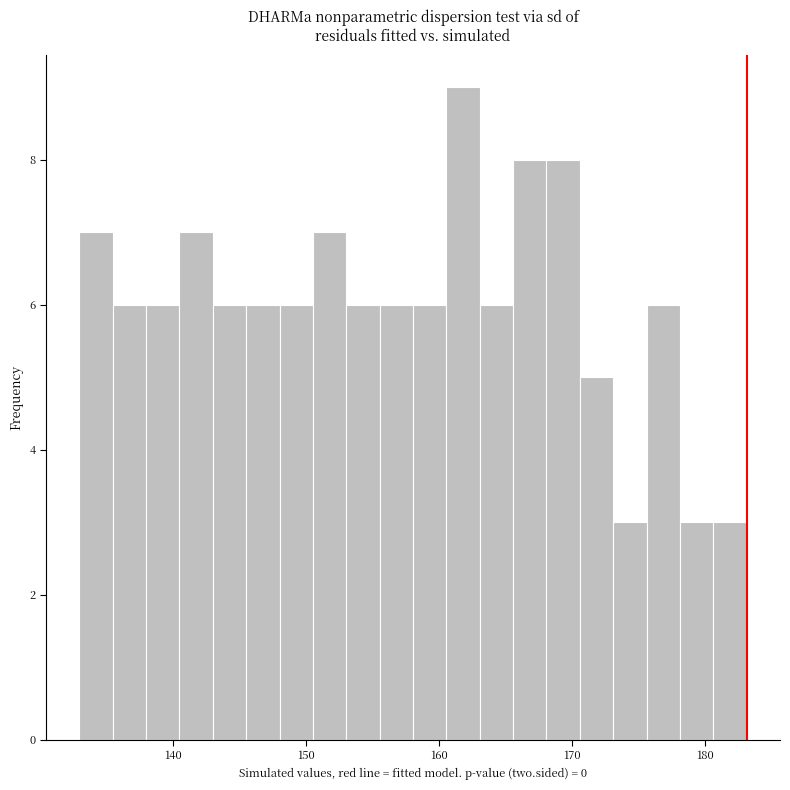

Around what value on the x-axis is the tallest bar? Give the approximate position of its centre, as read against the axis.

162